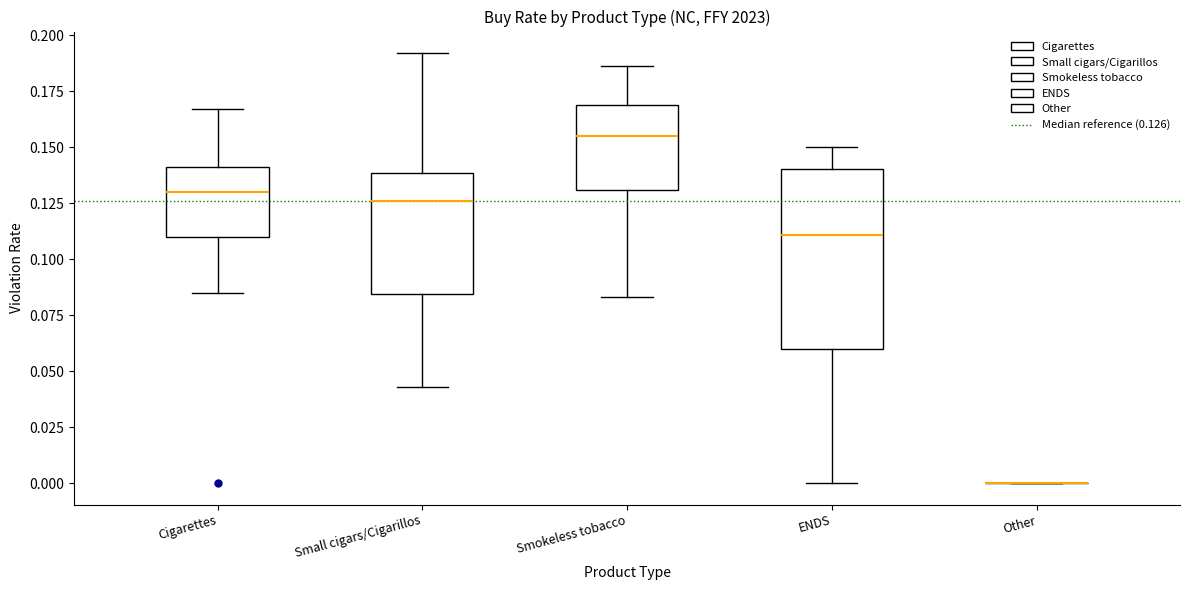

Reading left to right, read every box against the y-axis: the position of its median line, the range the box covers, and the ends of its whiskers. The values are not printed on the chart, so give them approximately, as read against the axis.

Cigarettes: median 0.130, box 0.110 to 0.140, whiskers 0.085 to 0.165
Small cigars/Cigarillos: median 0.125, box 0.085 to 0.140, whiskers 0.045 to 0.190
Smokeless tobacco: median 0.155, box 0.130 to 0.170, whiskers 0.085 to 0.185
ENDS: median 0.110, box 0.060 to 0.140, whiskers 0.000 to 0.150
Other: box collapsed to a line at 0.000, whiskers 0.000 to 0.000